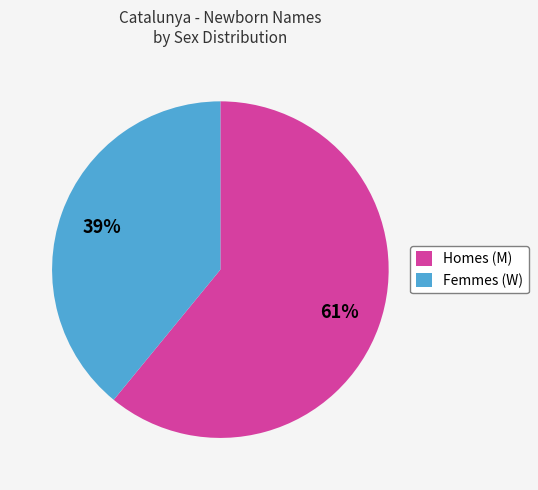

Is the sum of Homes (M) and Femmes (W) greater than half?

Yes